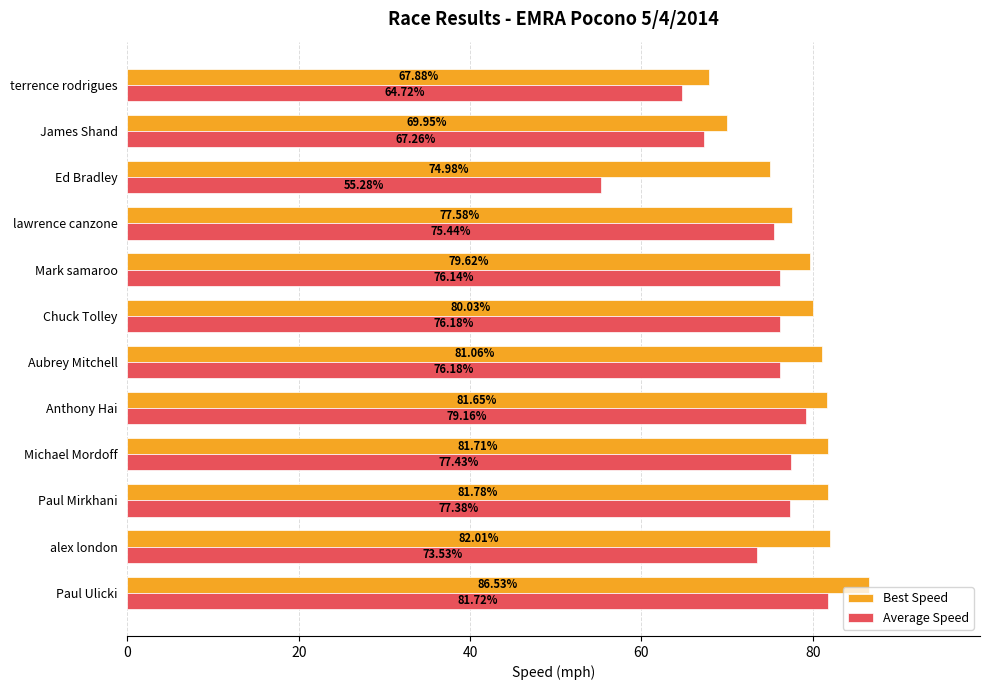

What is the average value of the Average Speed series?

73.4